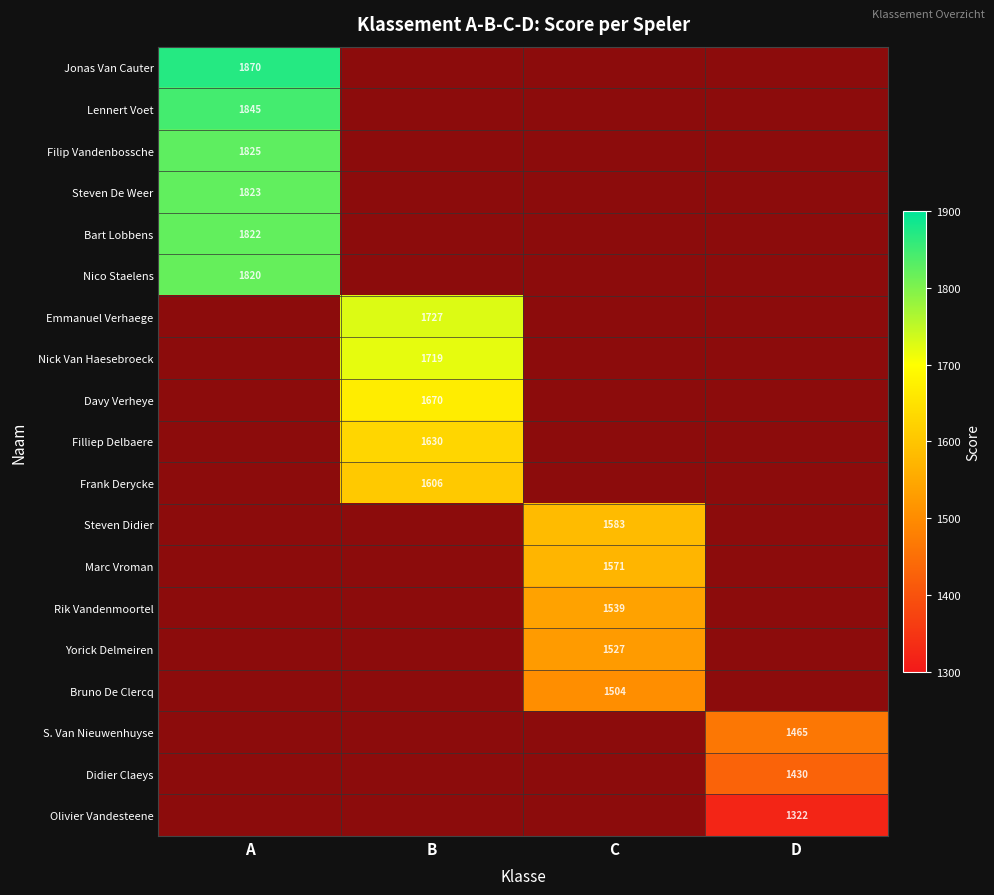

The value of Emmanuel Verhaege at B is 1727. True or false?

True